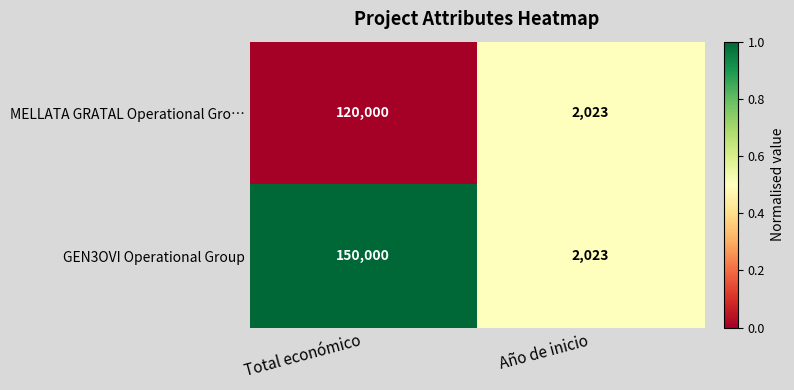

What is the difference between the MELLATA GRATAL Operational Gro… values at Total económico and Año de inicio?

117977